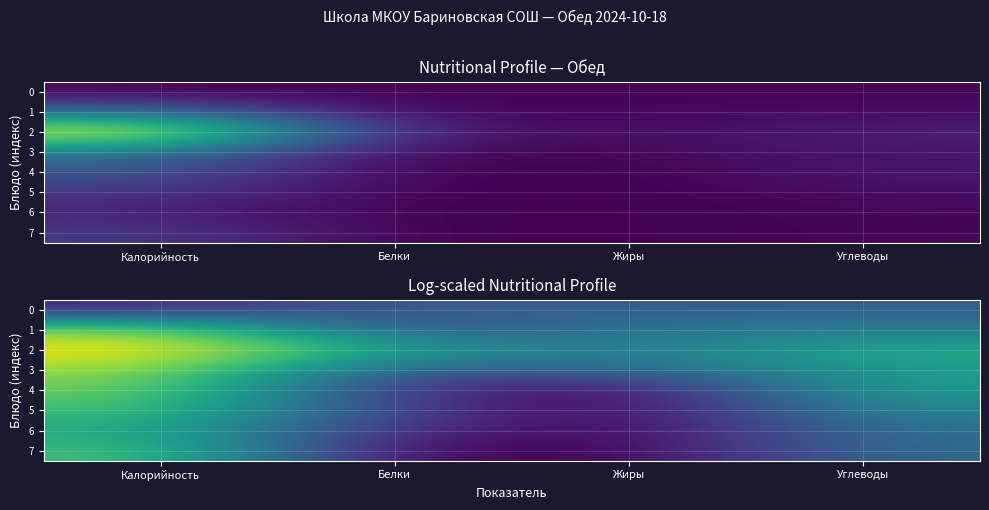

Is the value of 4 at Жиры greater than the value of 6 at Белки?

No